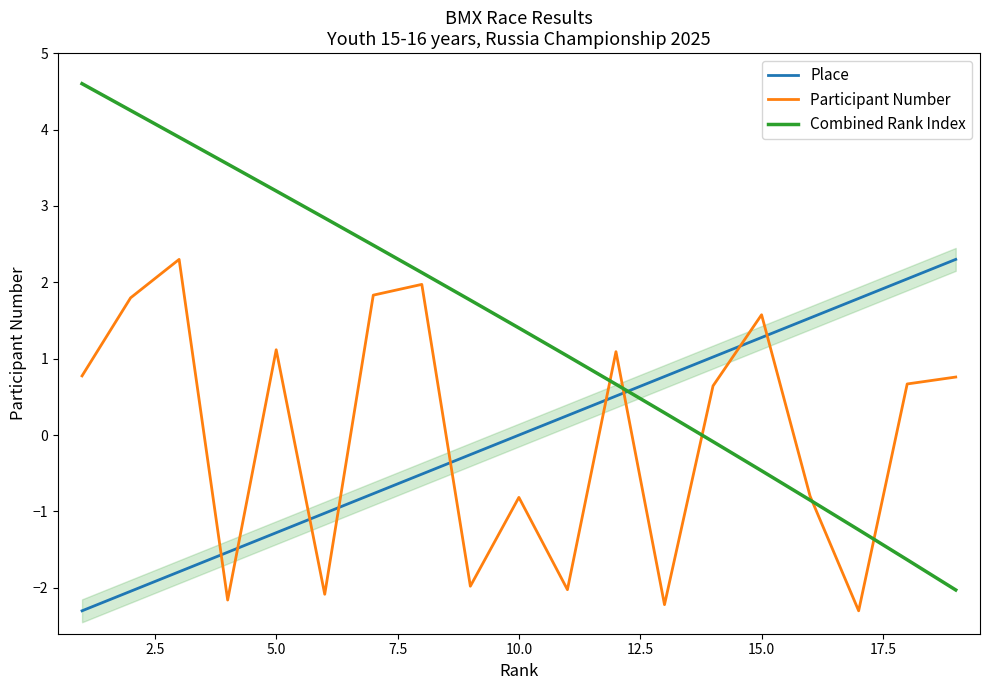

List the series in order of their peak value, lowest first.

Place, Participant Number, Combined Rank Index